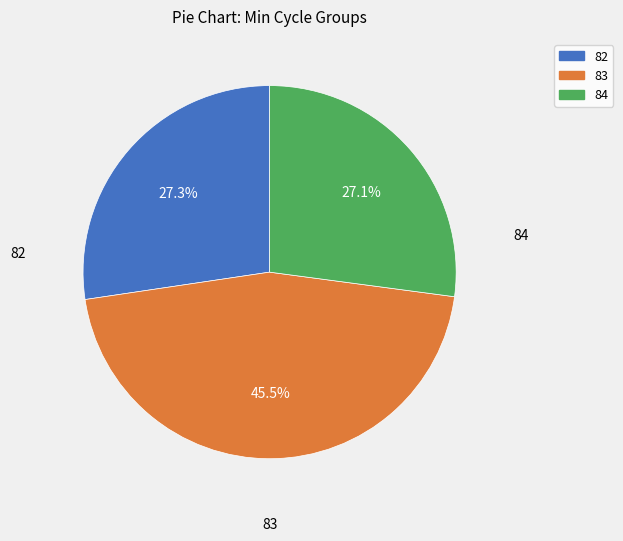

Is there any slice that represents more than half of the pie?

No